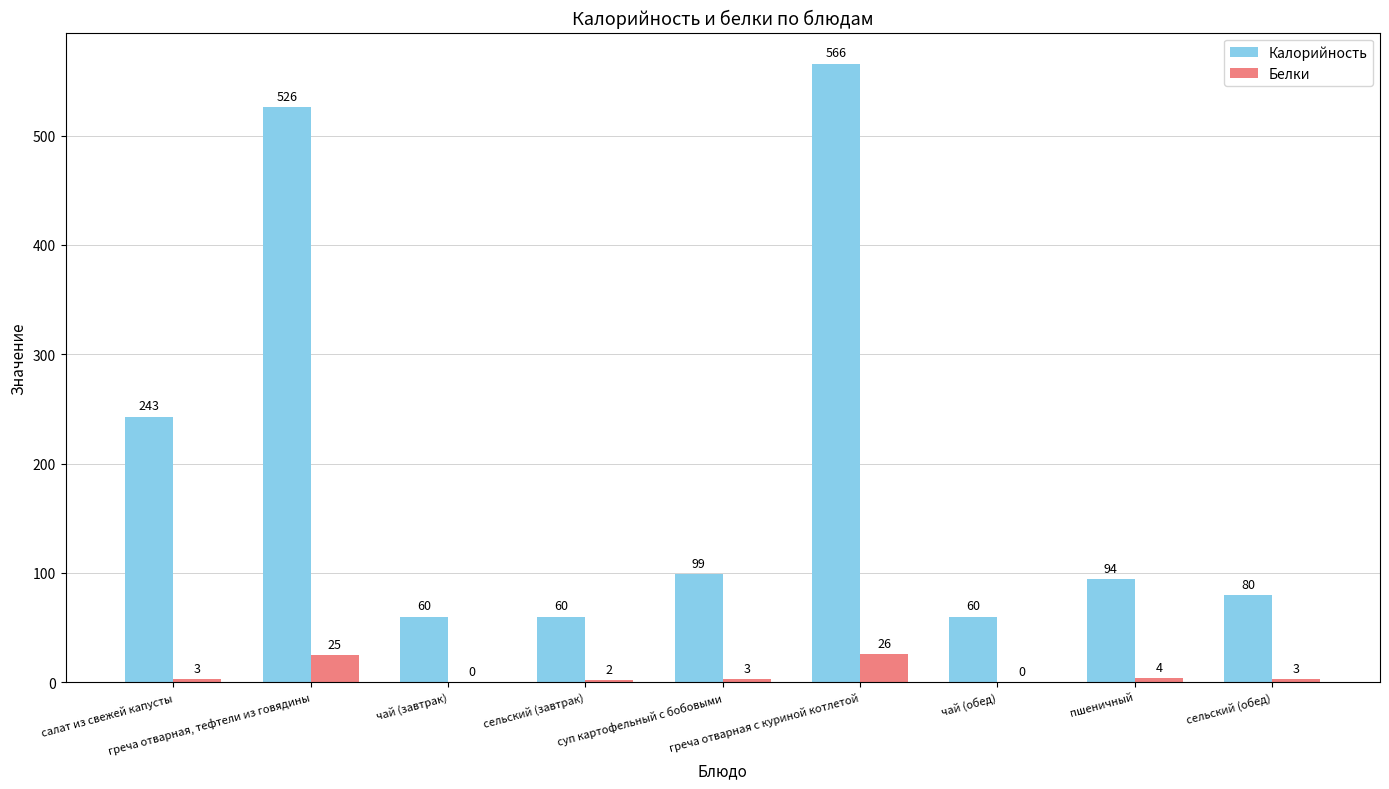

What is the sum of all Белки values?

66